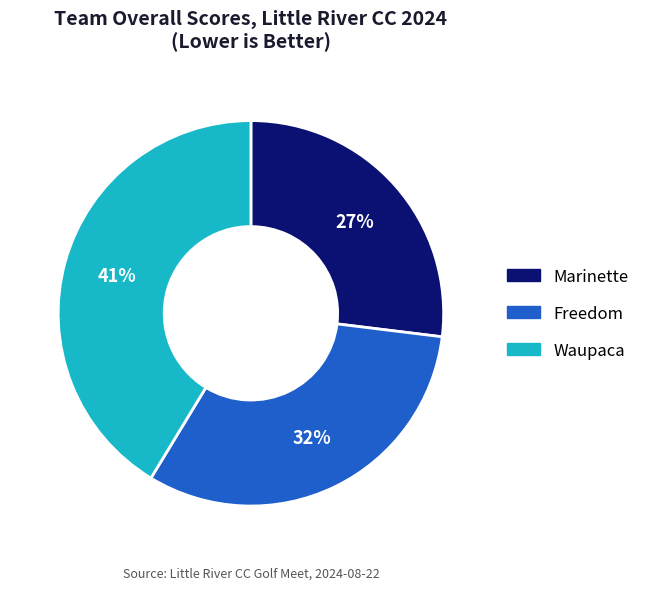

Between Marinette and Freedom, which is larger?

Freedom